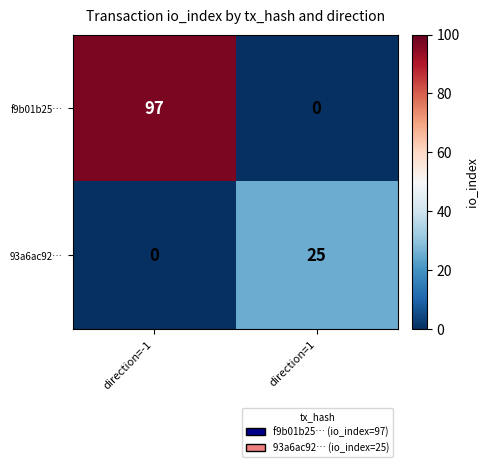

Which category has the highest value across all series?

direction=-1